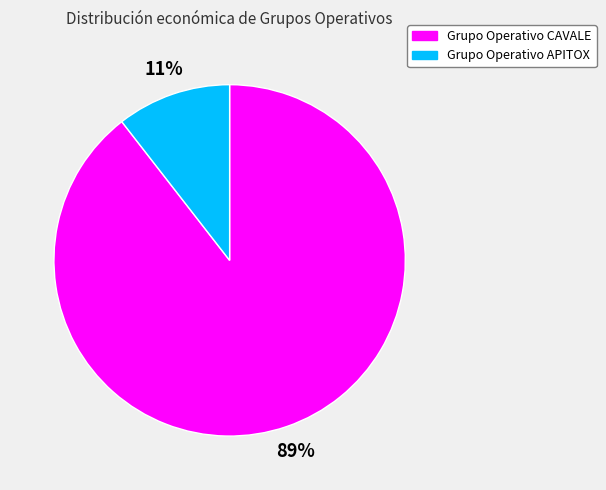

Is the sum of Grupo Operativo APITOX and Grupo Operativo CAVALE greater than half?

Yes